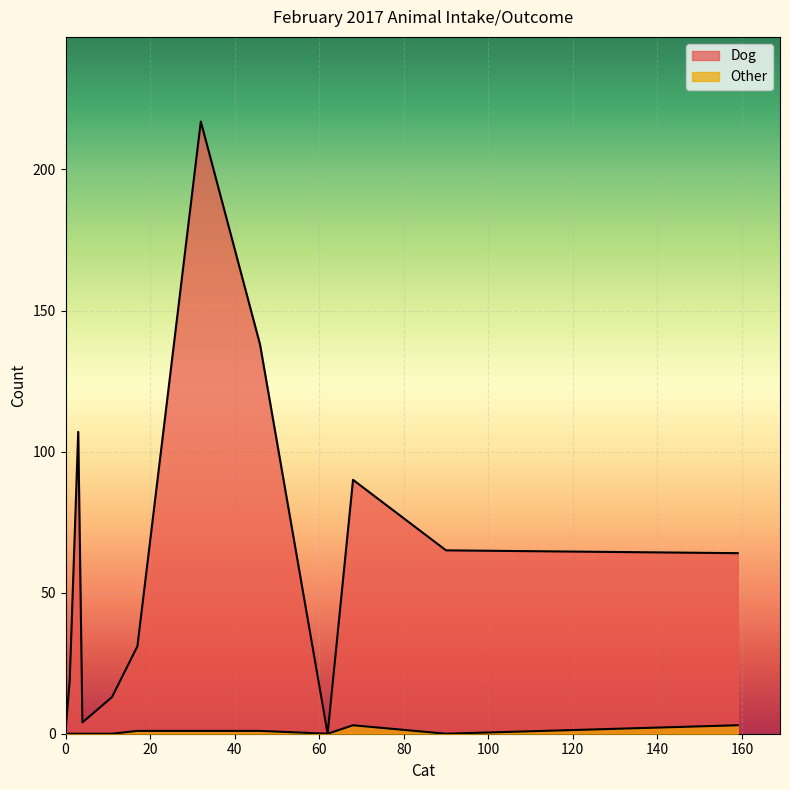

What is the difference between the maximum and minimum values in the Dog series?

217